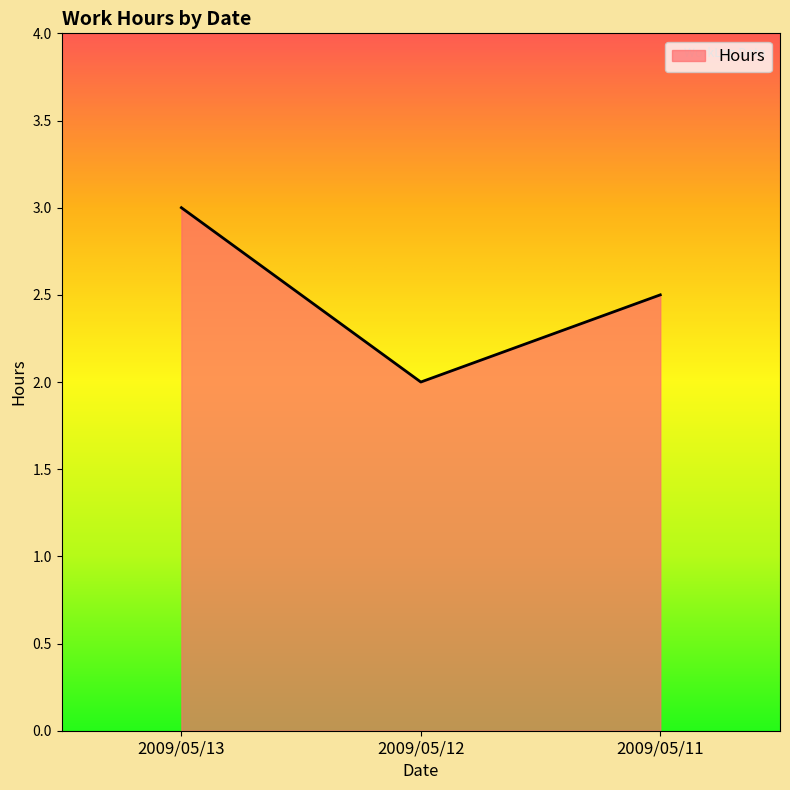

The chart shows a value of 0.6 at 2009/05/11. True or false?

False